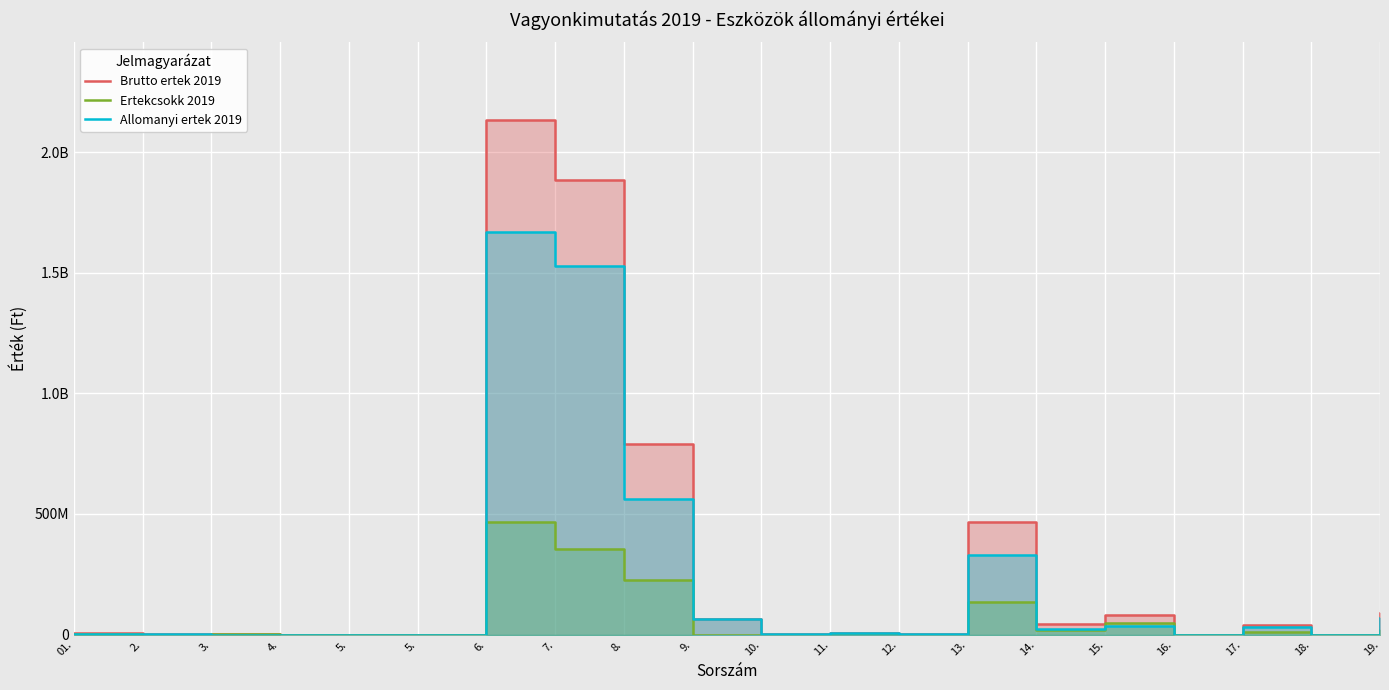

Which category has the lowest value in the Allomanyi ertek 2019 series?

3.